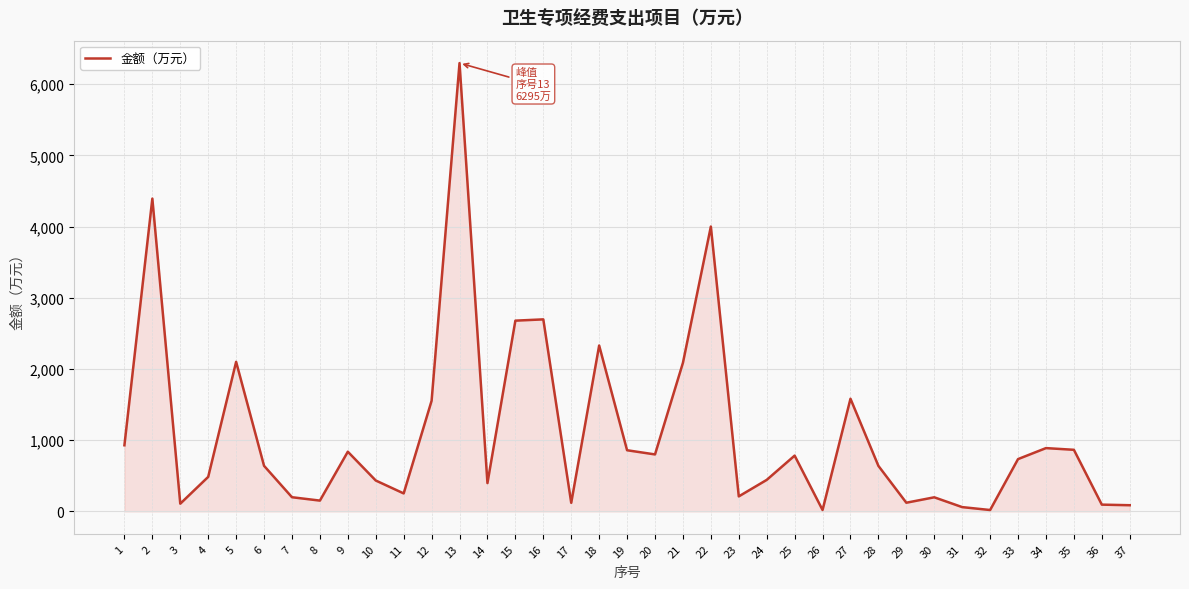

Does the chart have visible grid lines?

Yes